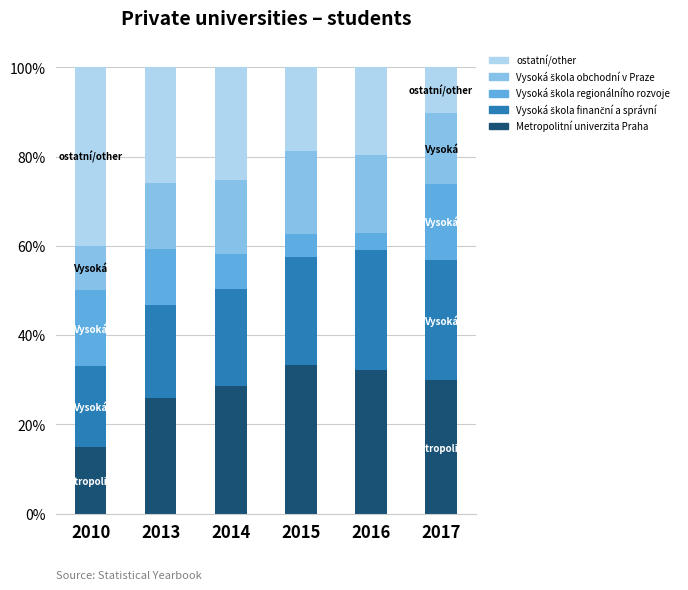

Reading left to right, transcribe the values for Metropolitní univerzita Praha.

2010=14.9	2013=25.8	2014=28.6	2015=33.3	2016=32.2	2017=30.0